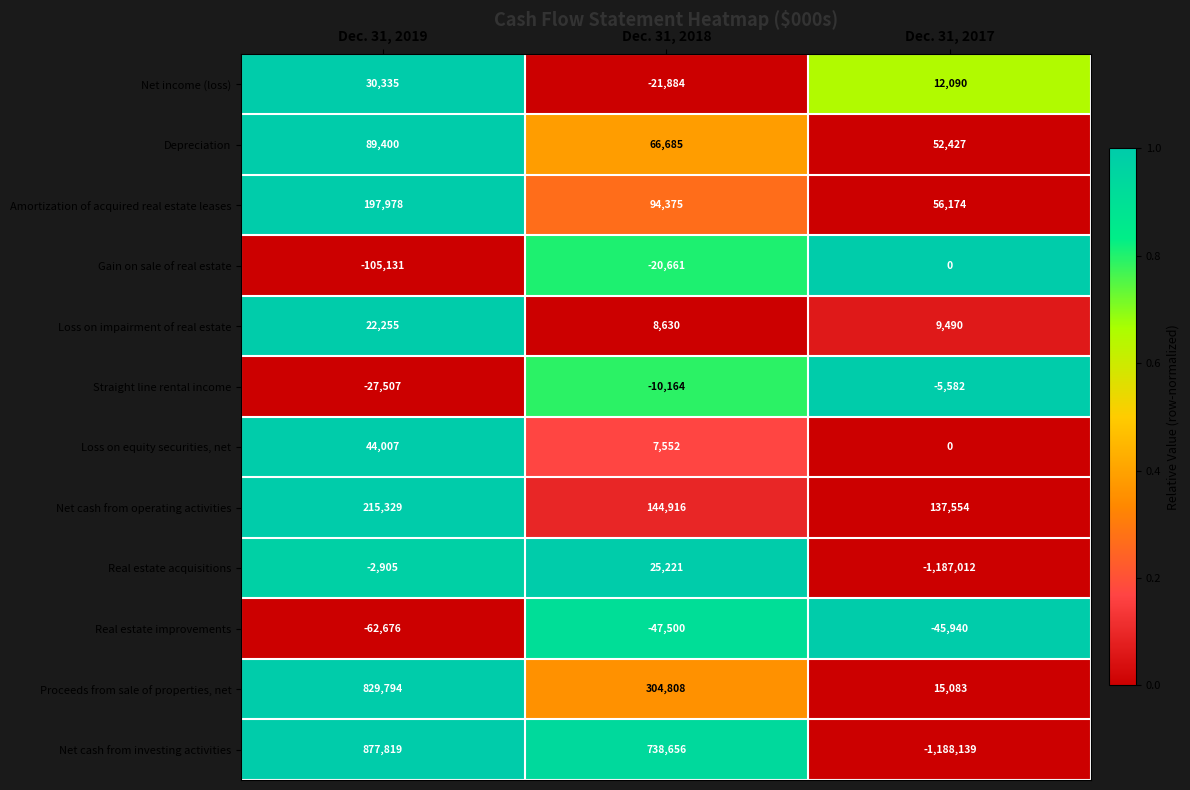

What value does the Net income (loss) series have at Dec. 31, 2017, to the nearest 50?

12100